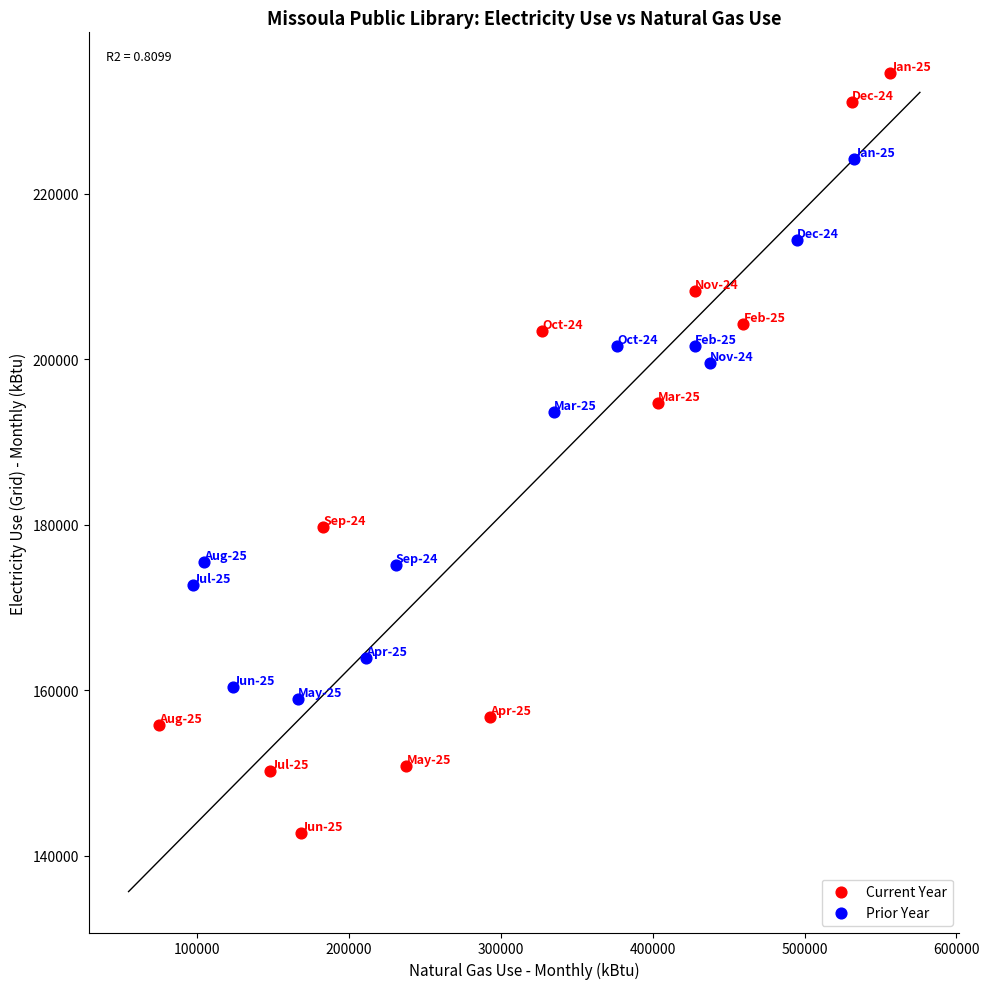

Which series reaches the minimum Y coordinate?

Current Year